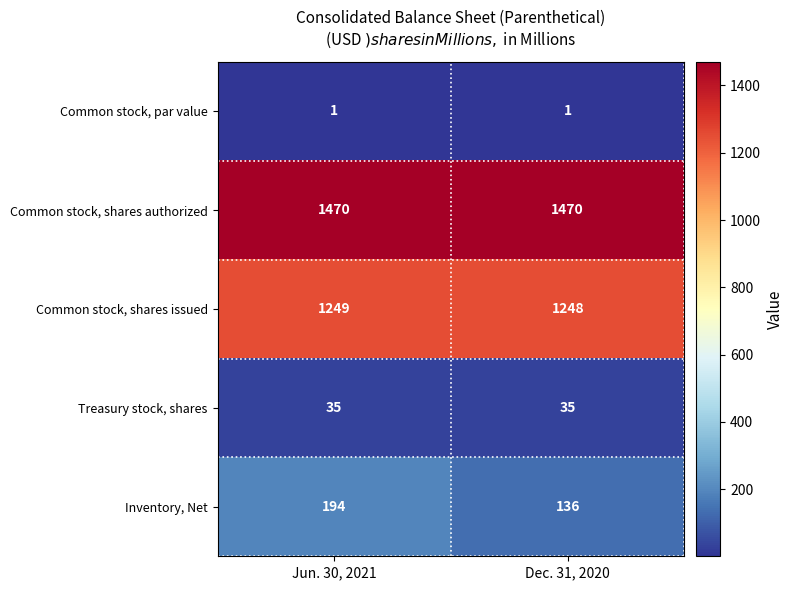

What is the highest value of the Common stock, shares authorized series?

1470